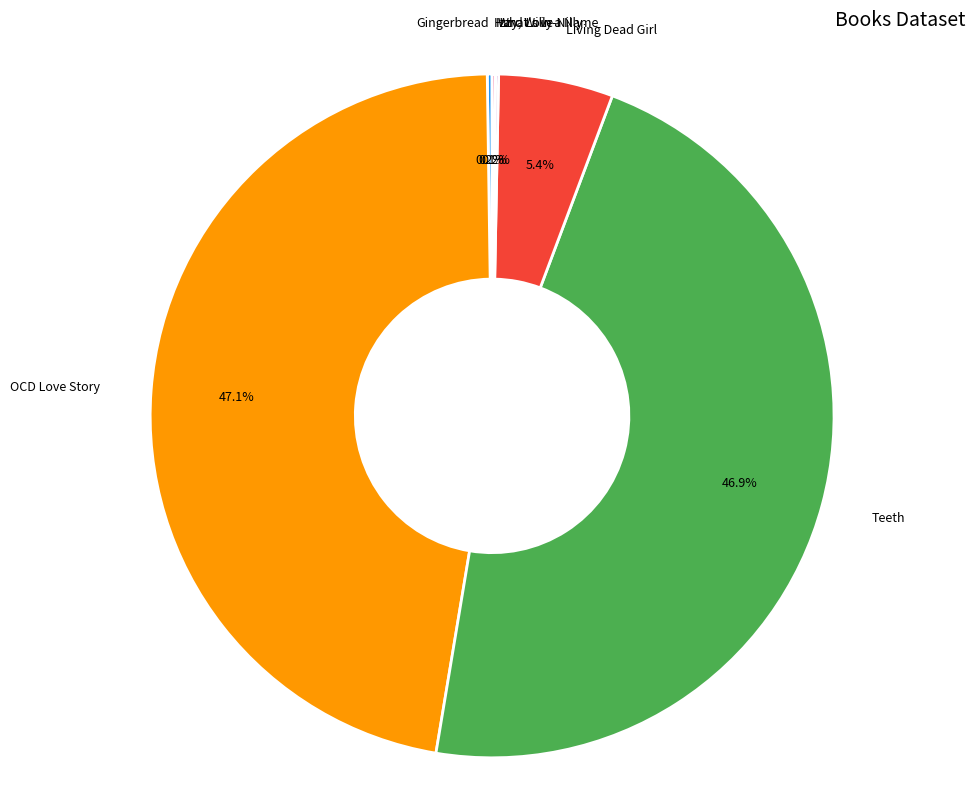

Is there any slice that represents more than half of the pie?

No